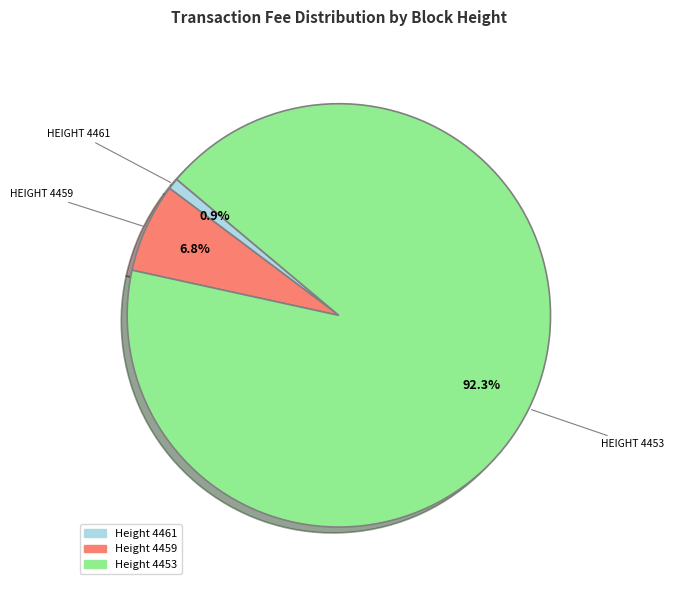

Is there any slice that represents more than half of the pie?

Yes